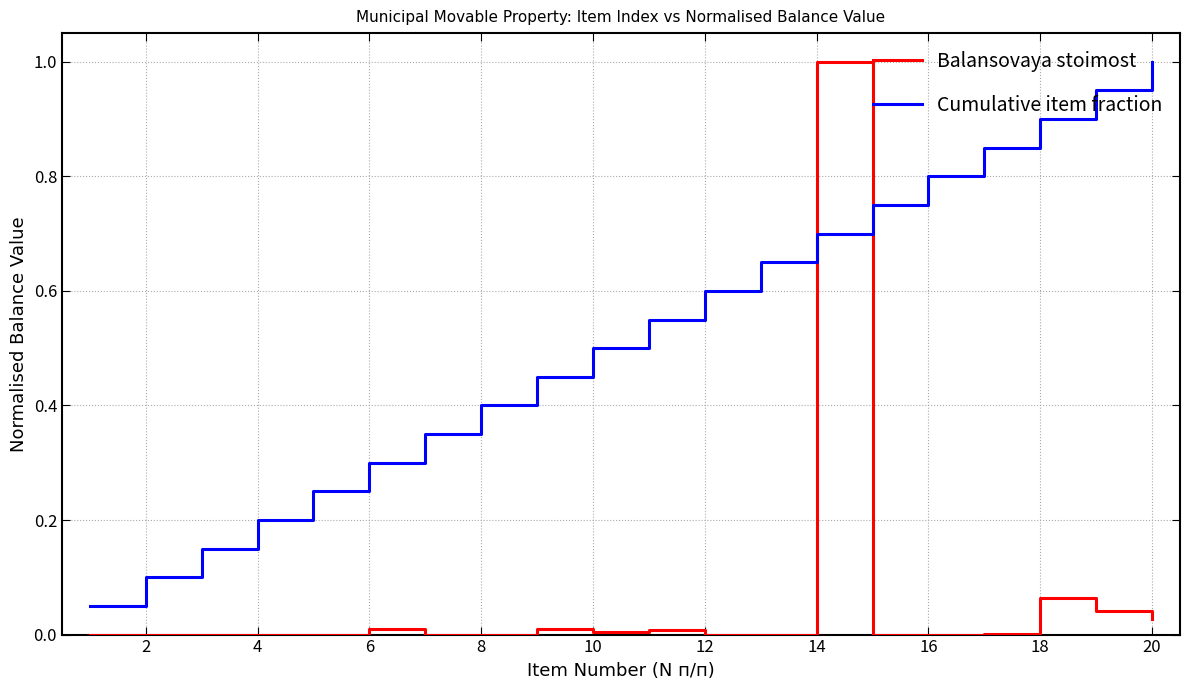

List the series in order of their overall mean, lowest first.

Balansovaya stoimost, Cumulative item fraction